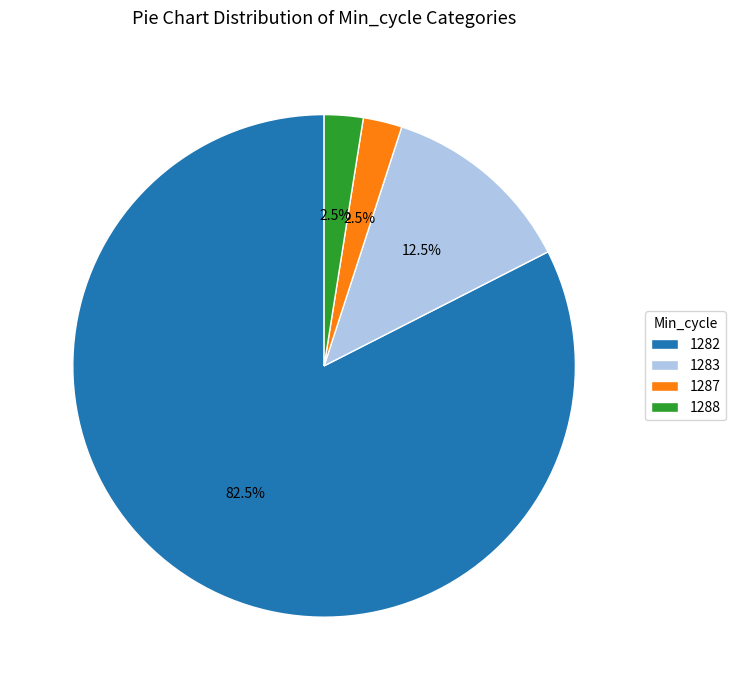

Approximately how many times larger is the value at 1282 compared to 1287?

33.0